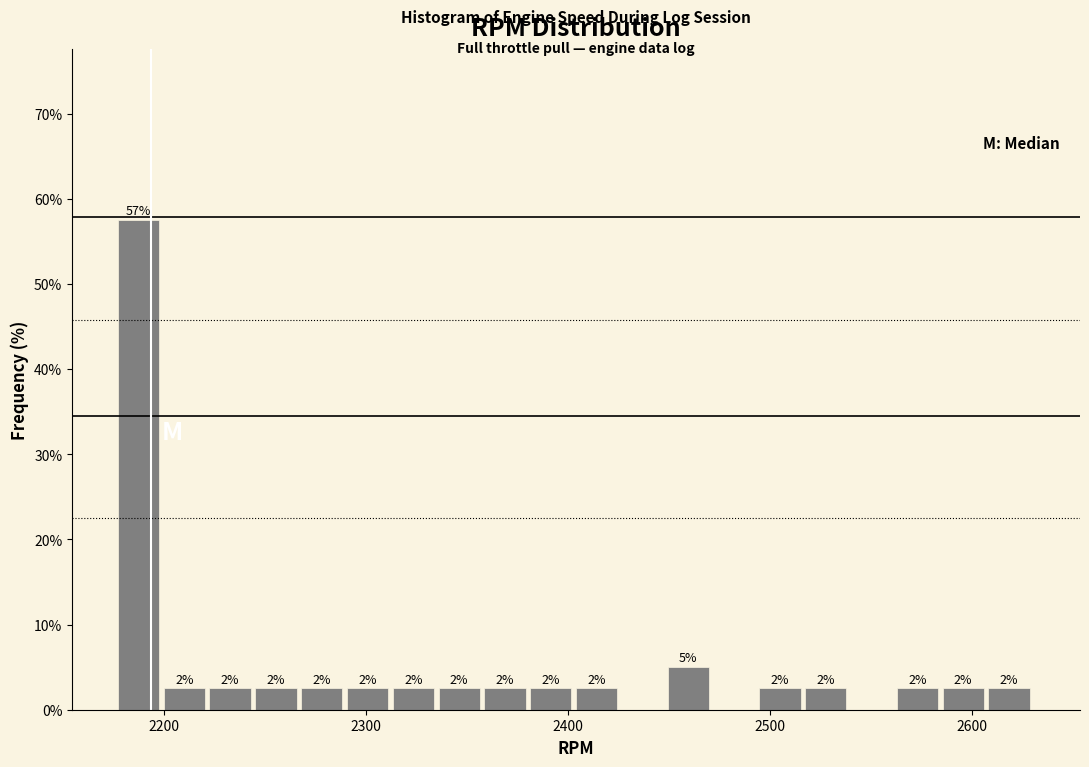

Read against the x-axis, roughly where is the centre of the tallest bar?

2190